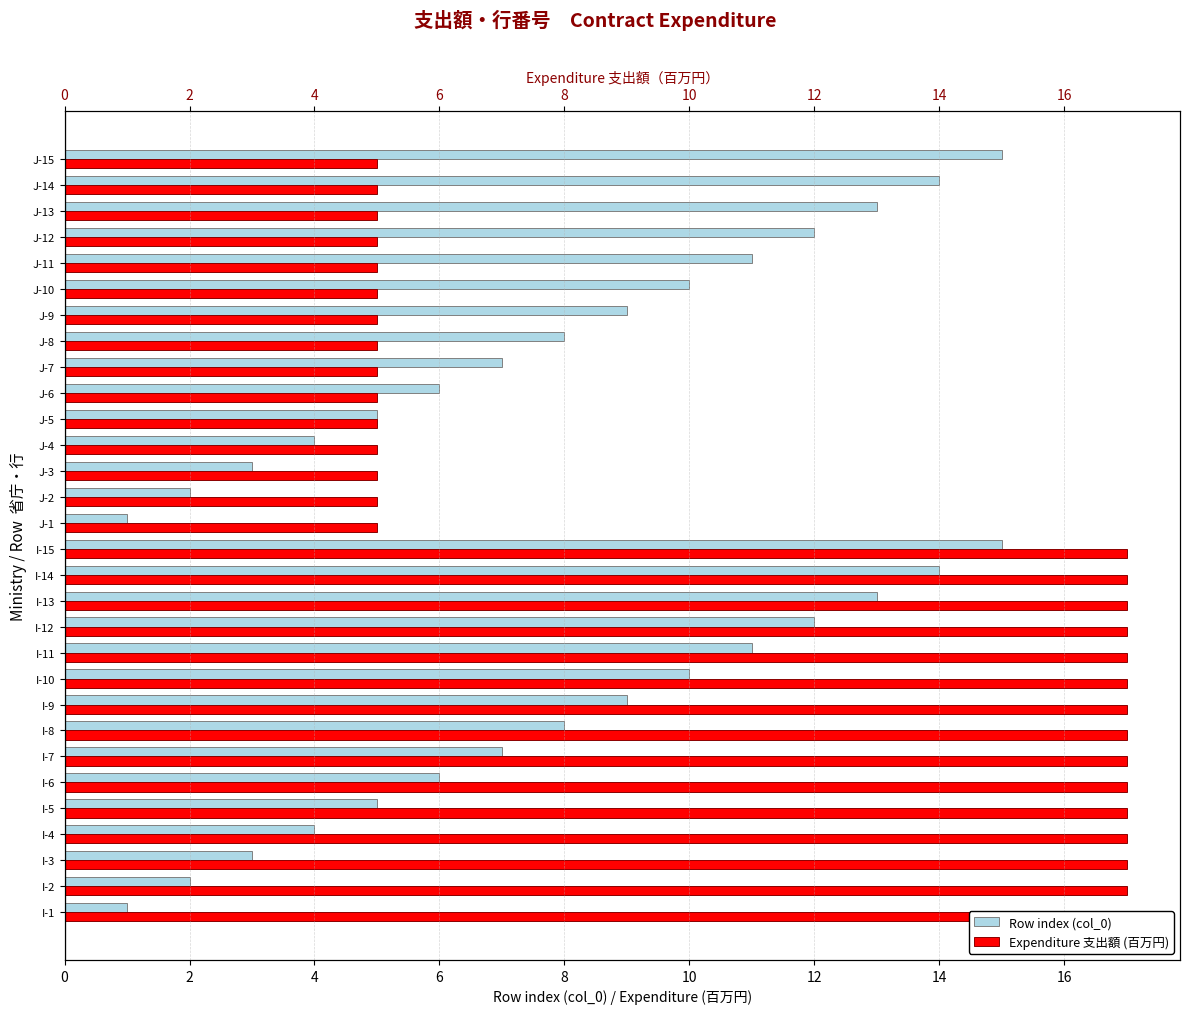

What are all the series names shown in the legend?

Row index (col_0), Expenditure 支出額 (百万円)